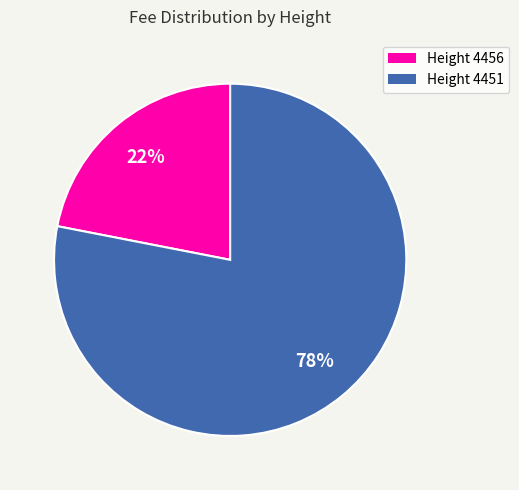

Rank the categories by value from highest to lowest.

Height 4451, Height 4456